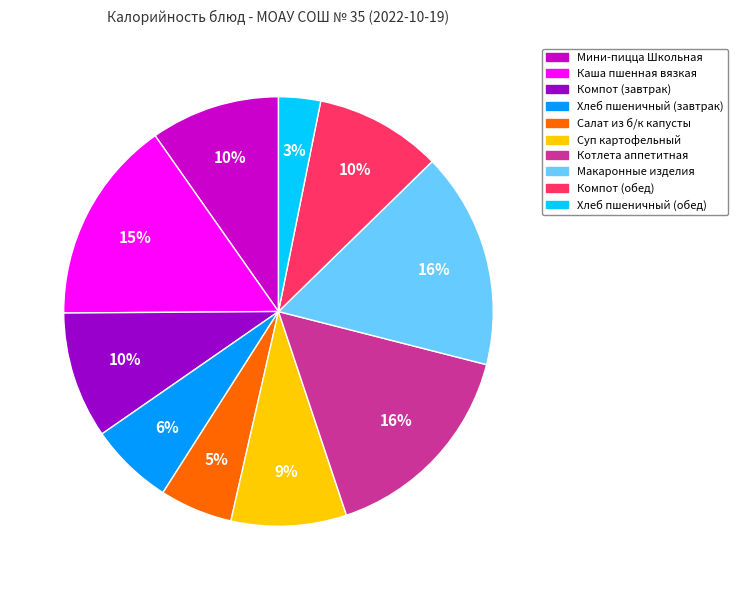

Approximately how many times larger is the value at Суп картофельный compared to Компот (завтрак)?

0.9